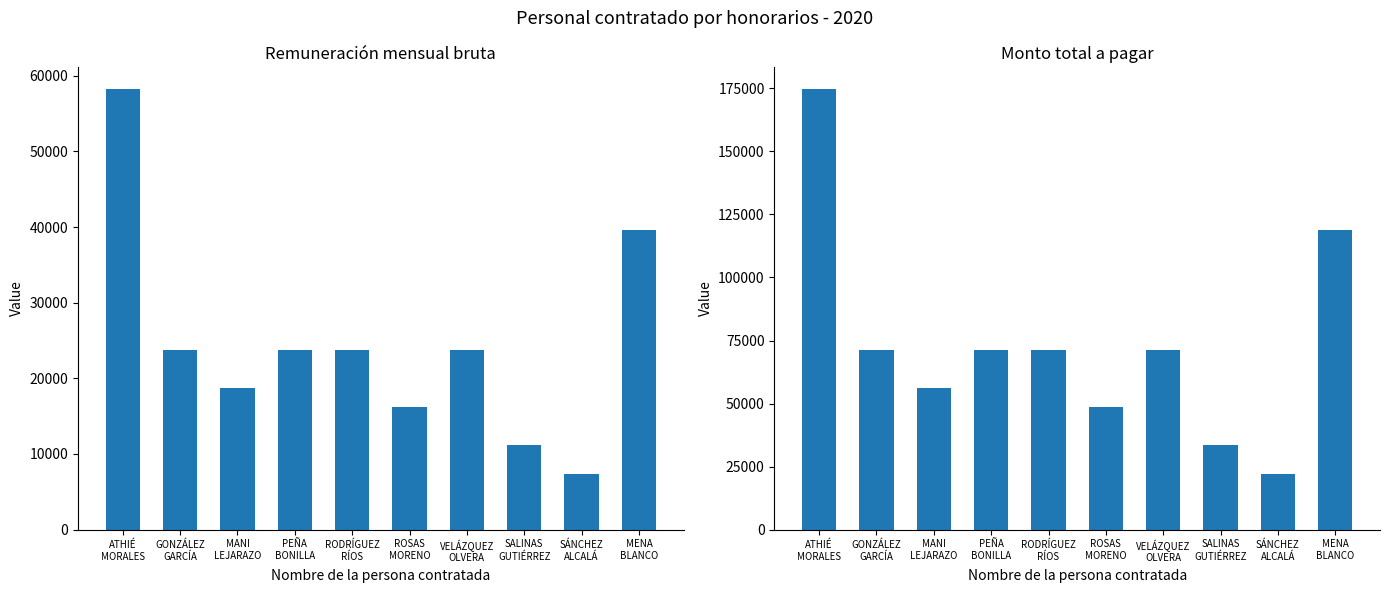

Is it true that Monto total a pagar equals 71400.0 at VELÁZQUEZ
OLVERA?

True